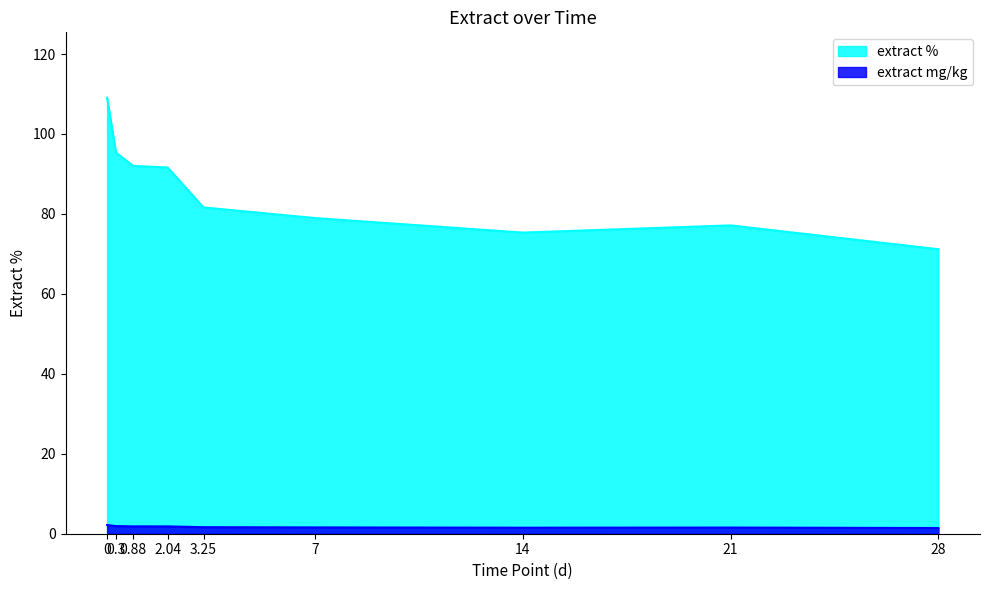

Which series has the largest total across all categories?

extract %